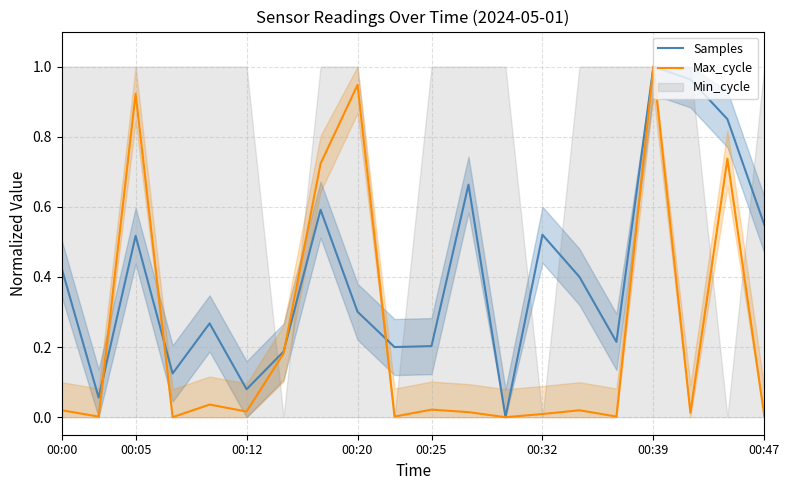

True or false: Max_cycle has a value of 1.0 at 00:39.

True